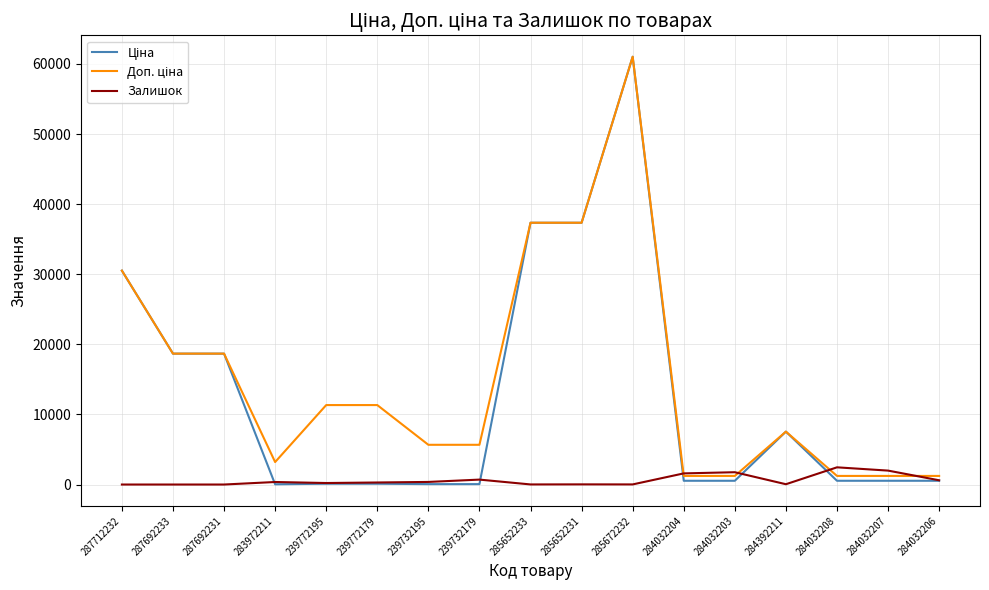

What is the highest value of the Залишок series?

2453.0